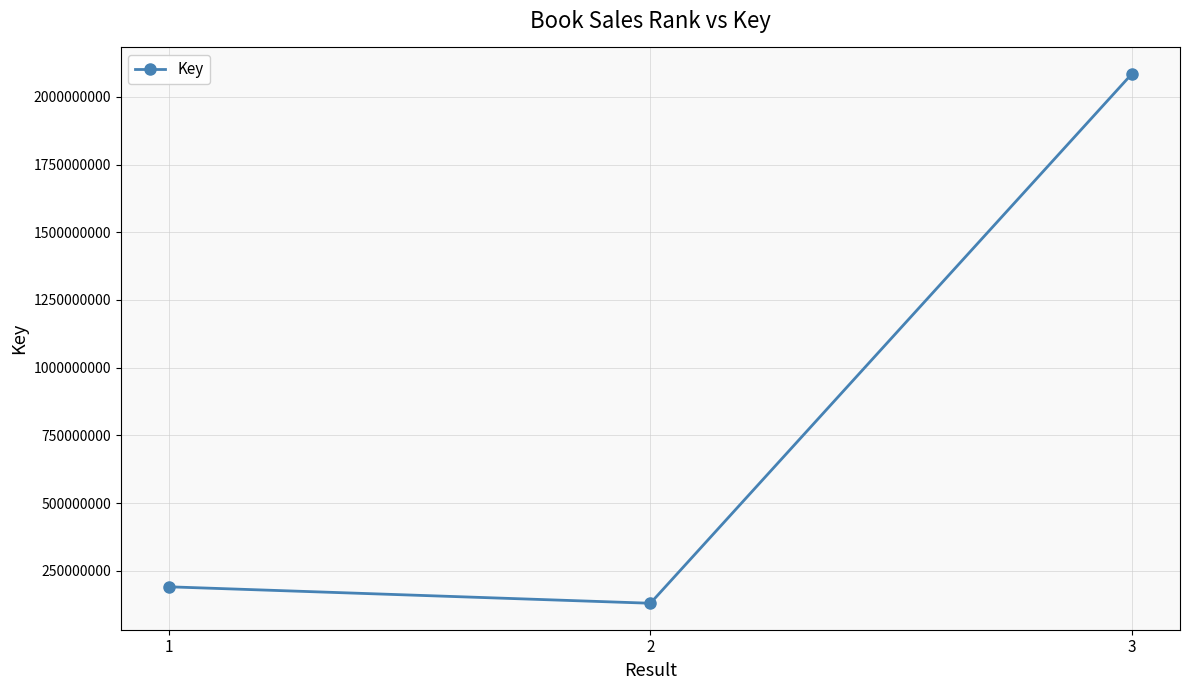

What is the average value?

801842903